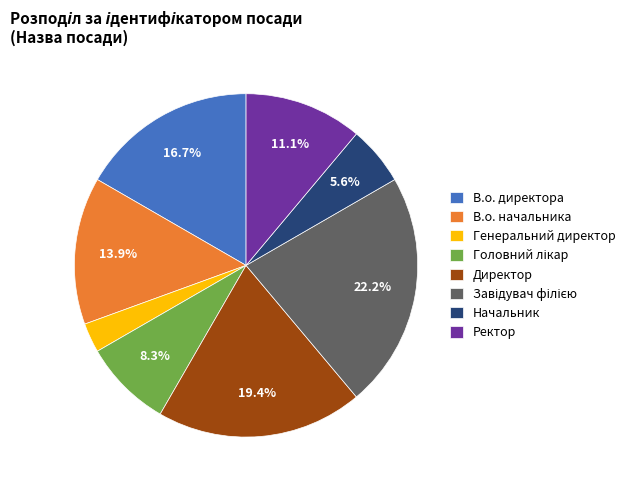

What percentage is NOT represented by В.о. директора?

83.3%